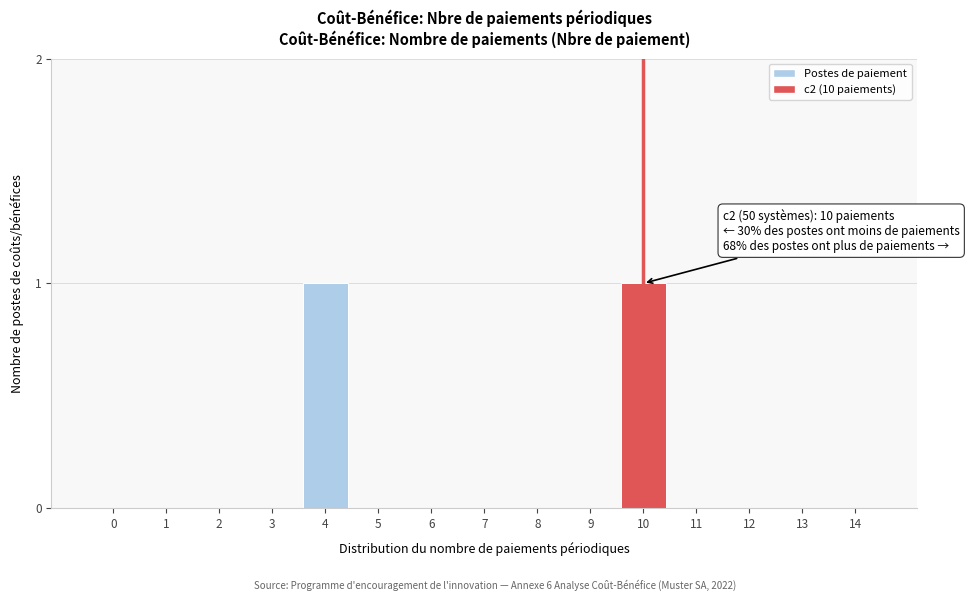

Reading left to right, list all the values displayed in this chart.

0=0	1=0	2=0	3=0	4=1	5=0	6=0	7=0	8=0	9=0	10=1	11=0	12=0	13=0	14=0